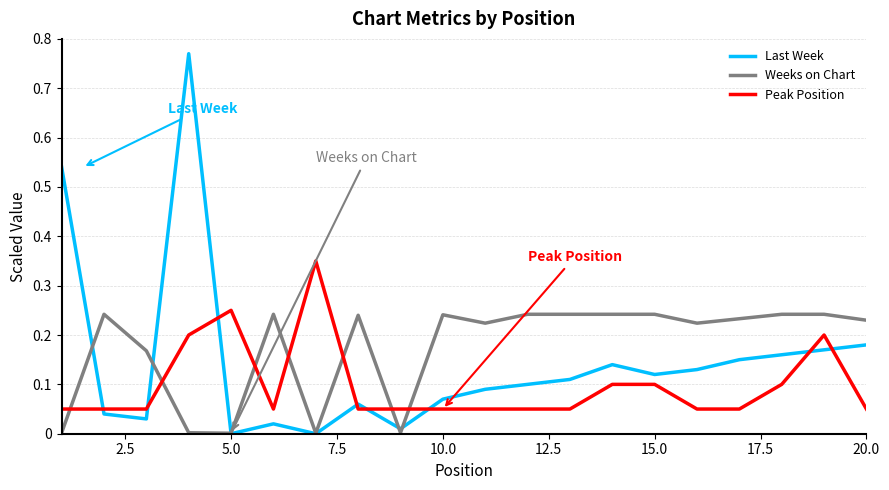

Does the chart display data point markers on the line(s)?

No